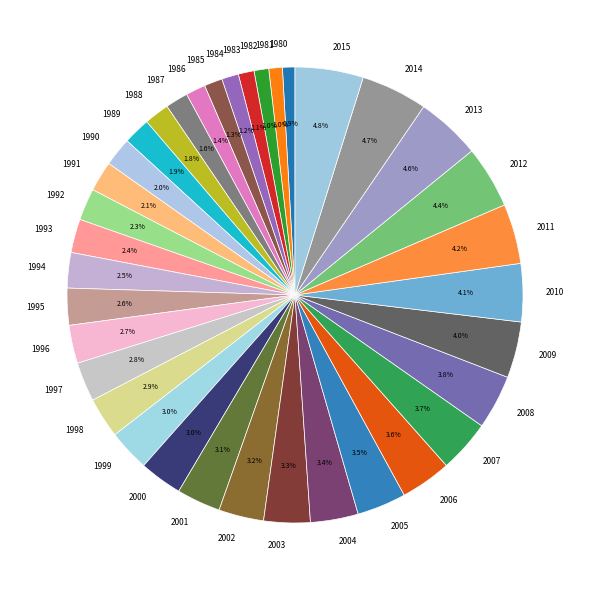

To the nearest percent, what is the combined percentage of 2009 and 1998?

7%